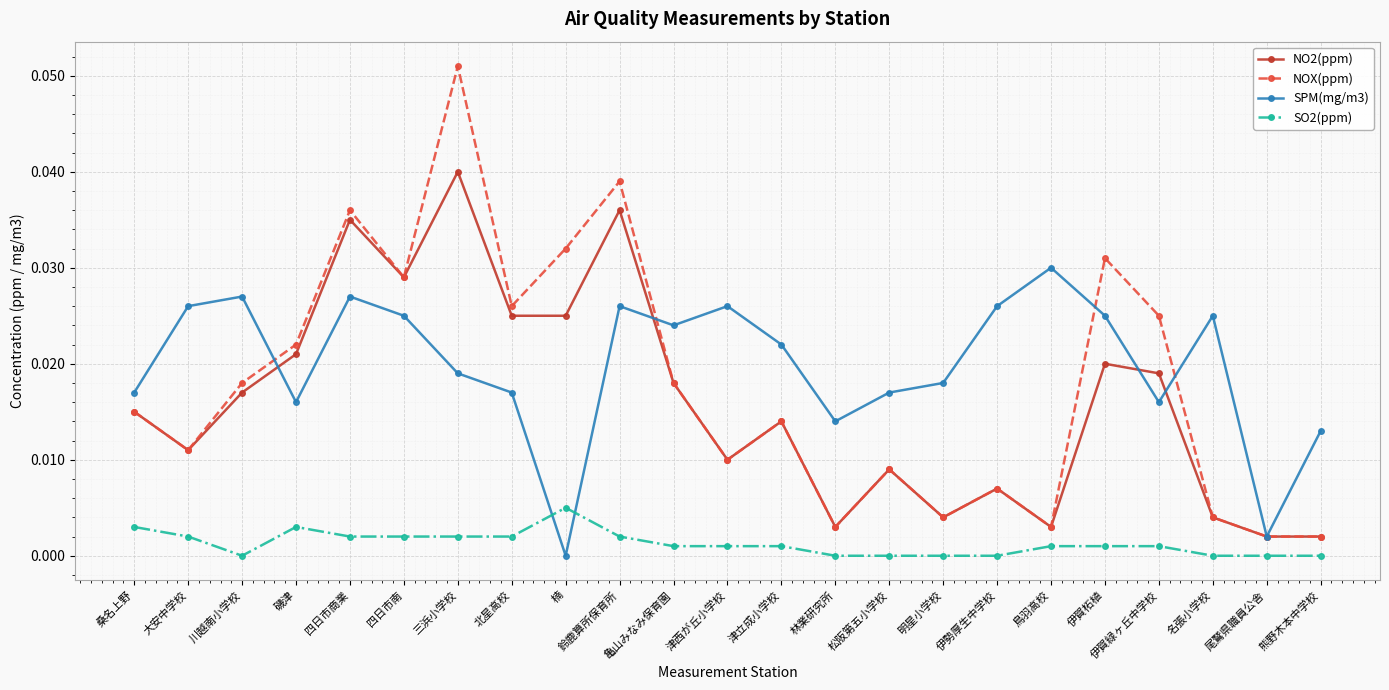

Between which two adjacent categories do SPM(mg/m3) and NO2(ppm) first intersect?

川越南小学校 and 磯津